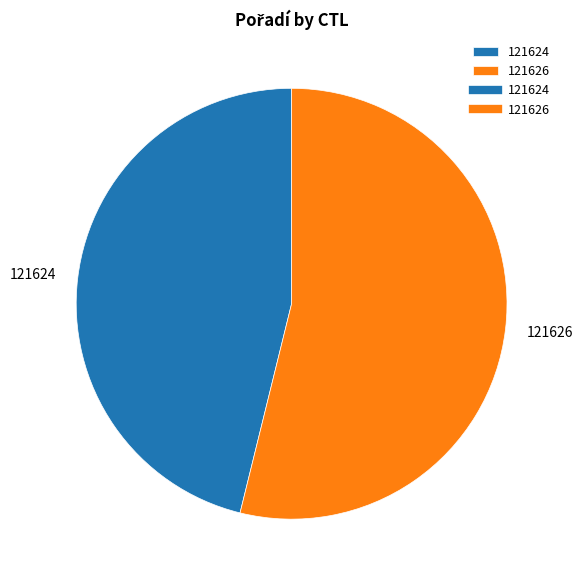

Approximately how many times larger is the value at 121626 compared to 121624?

1.2